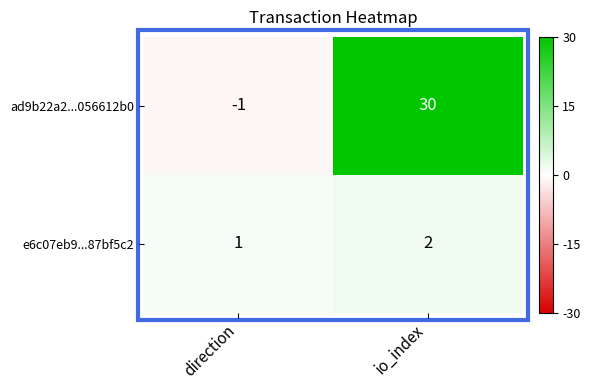

Where is ad9b22a2...056612b0 nearest to the value 14?

direction